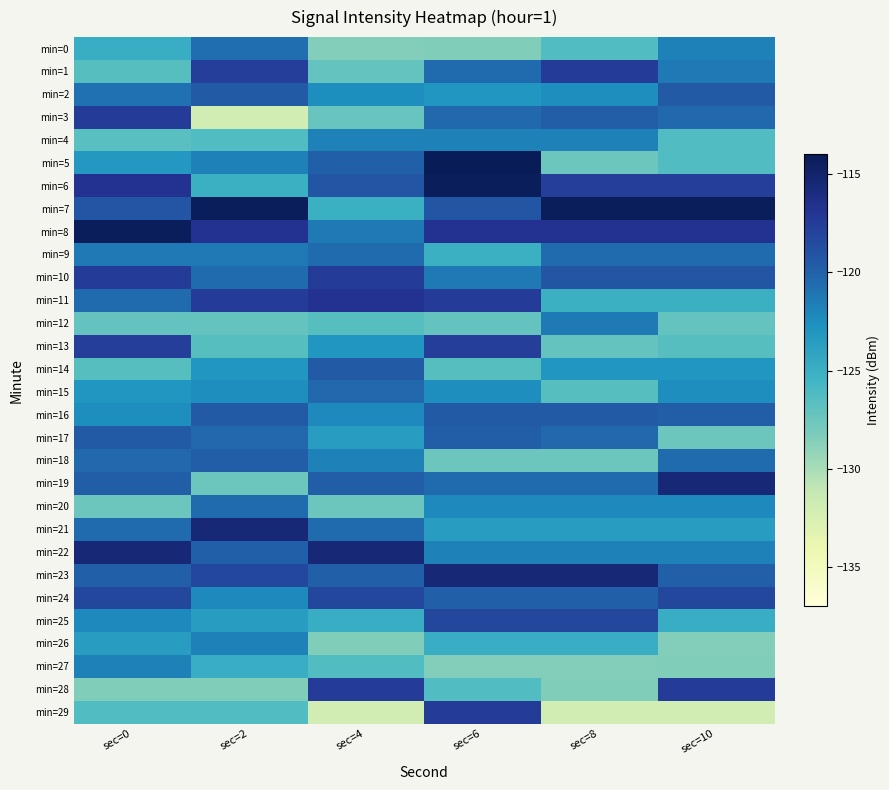

What is the greatest value displayed?

-114.1